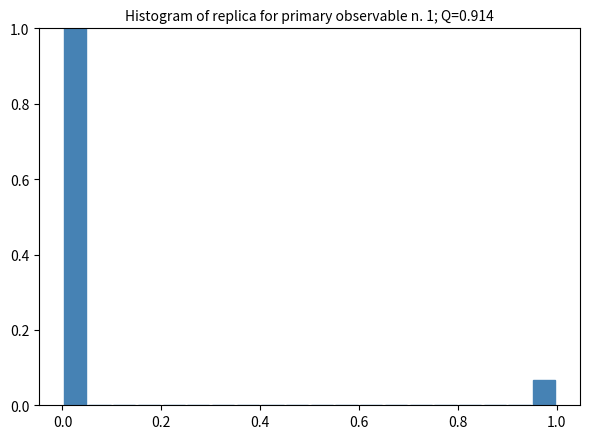

Around what value on the x-axis is the tallest bar? Give the approximate position of its centre, as read against the axis.

0.02